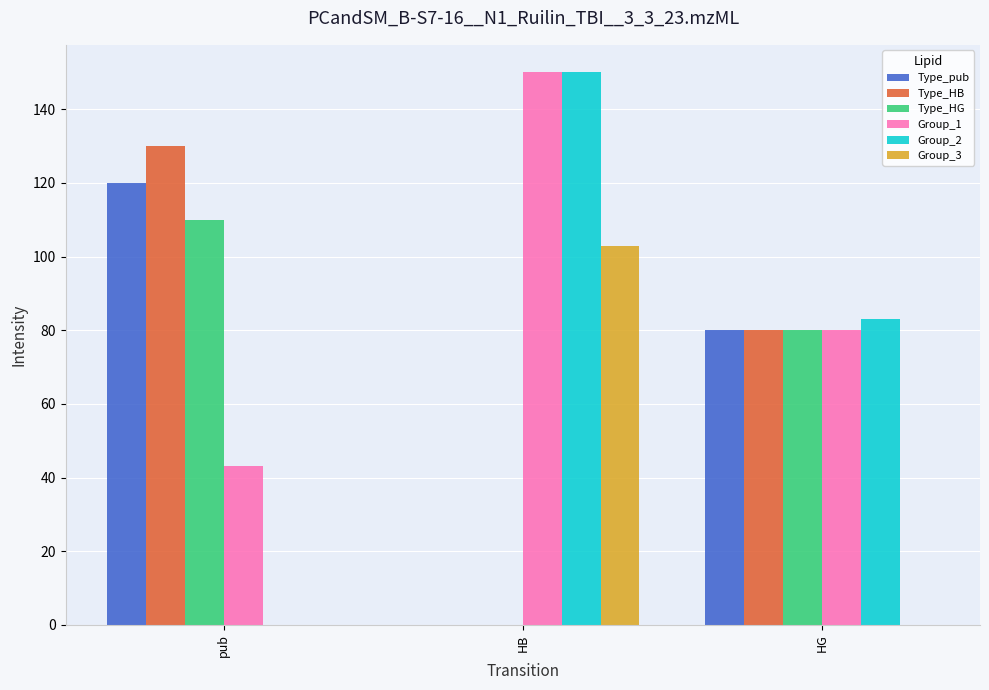

What is the sum of the Type_HG values at pub and HG?

190